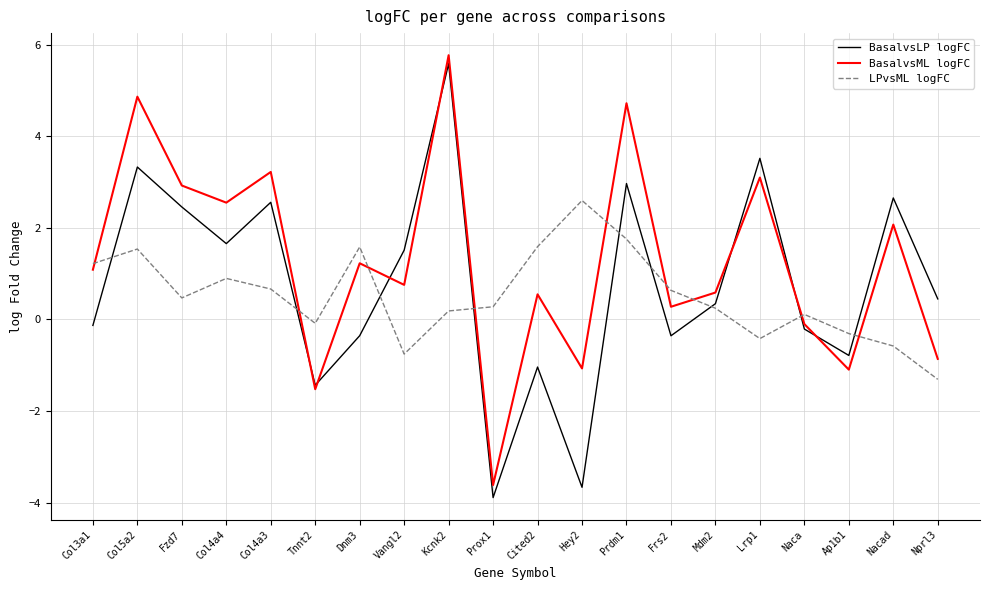

Which series has the largest range (max minus min)?

BasalvsLP logFC